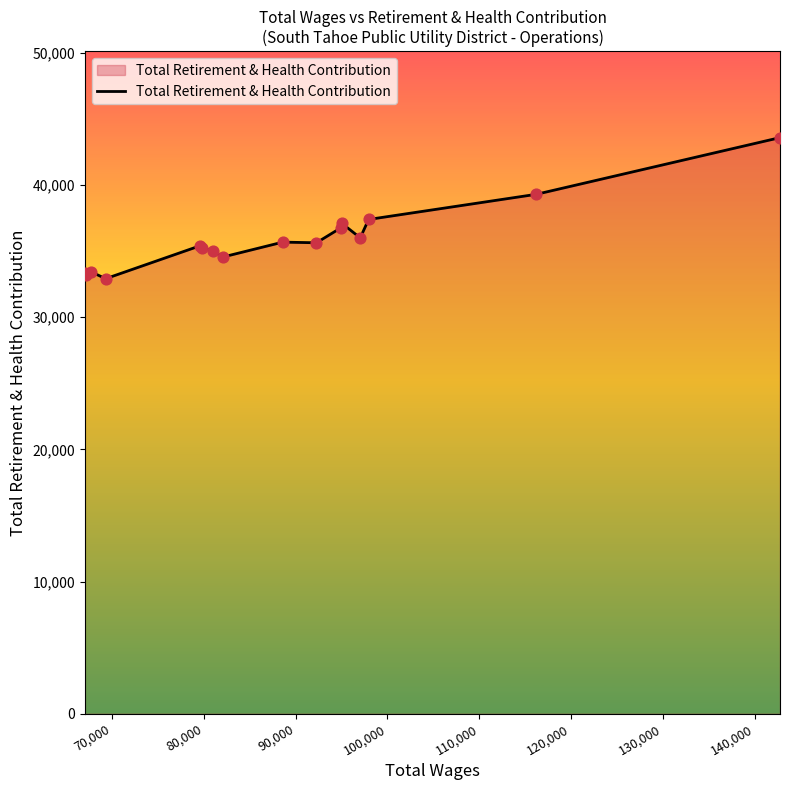

What is the smallest value displayed?

32916